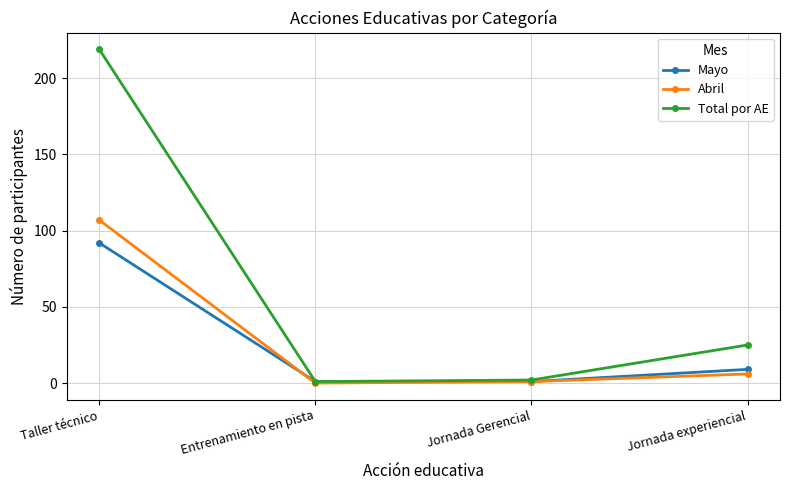

What is the maximum value shown in the chart?

219